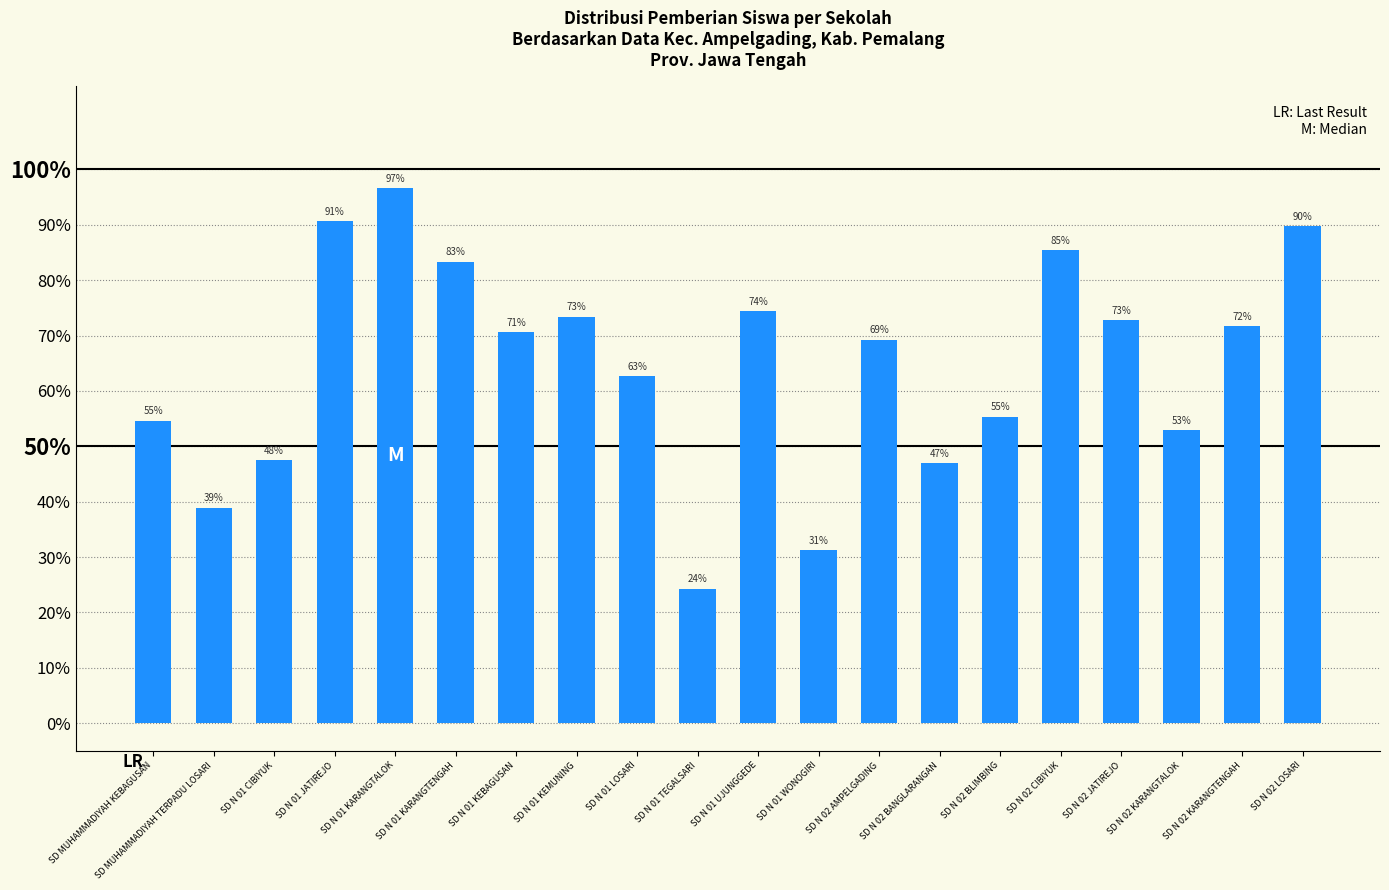

The value at SD N 02 JATIREJO is 72.8. True or false?

True